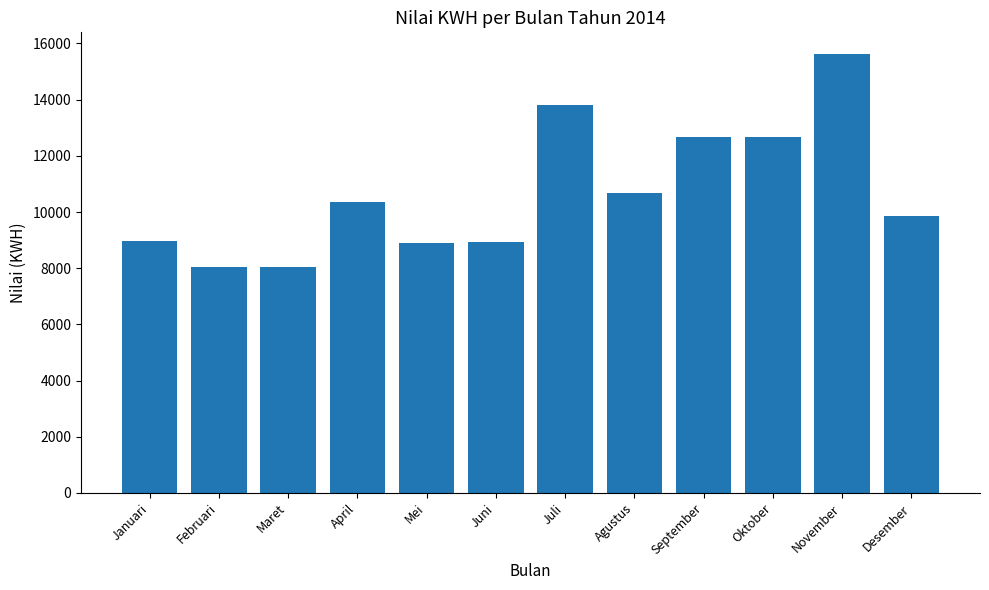

Where is the data nearest to the value 11820?

Oktober